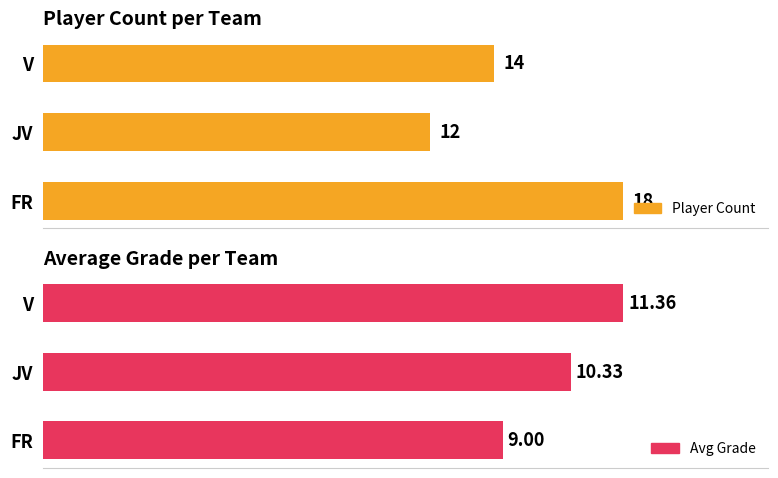

The Avg Grade series shows 2.4 at FR. True or false?

False